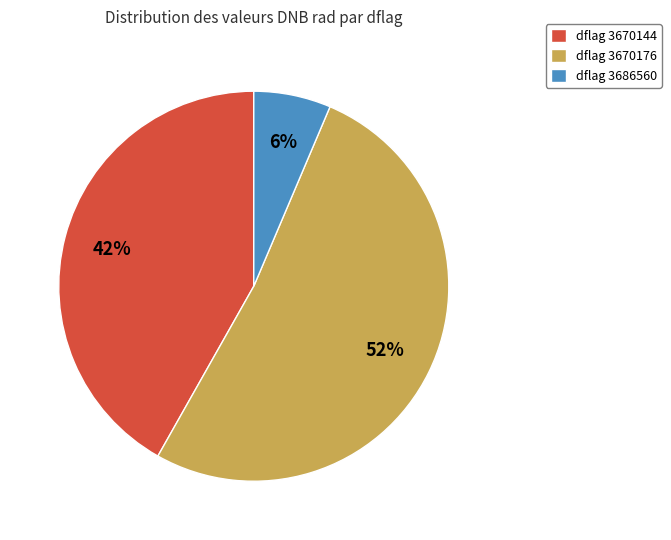

The dflag 3670144 slice represents 42% of the pie. True or false?

True